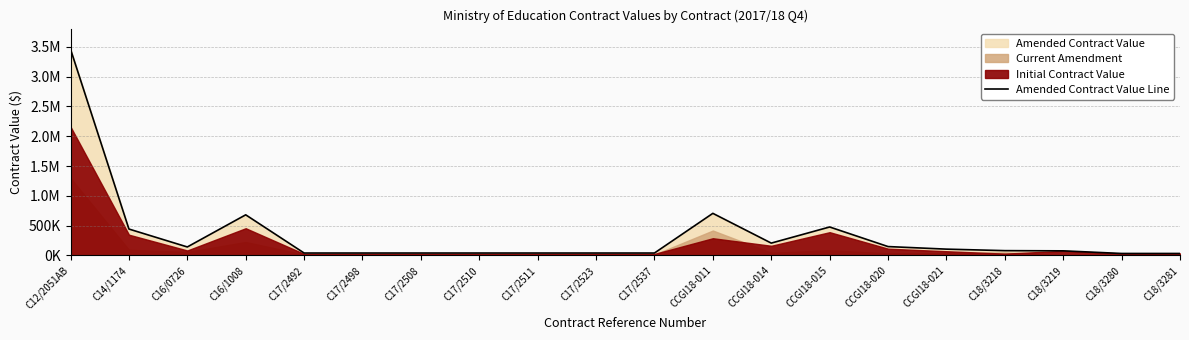

Rank the categories by value from highest to lowest.

C12/2051AB, CCGI18-011, C16/1008, CCGI18-015, C14/1174, CCGI18-014, CCGI18-020, C16/0726, CCGI18-021, C18/3218, C18/3219, C17/2492, C17/2498, C17/2508, C17/2510, C17/2511, C17/2523, C17/2537, C18/3280, C18/3281